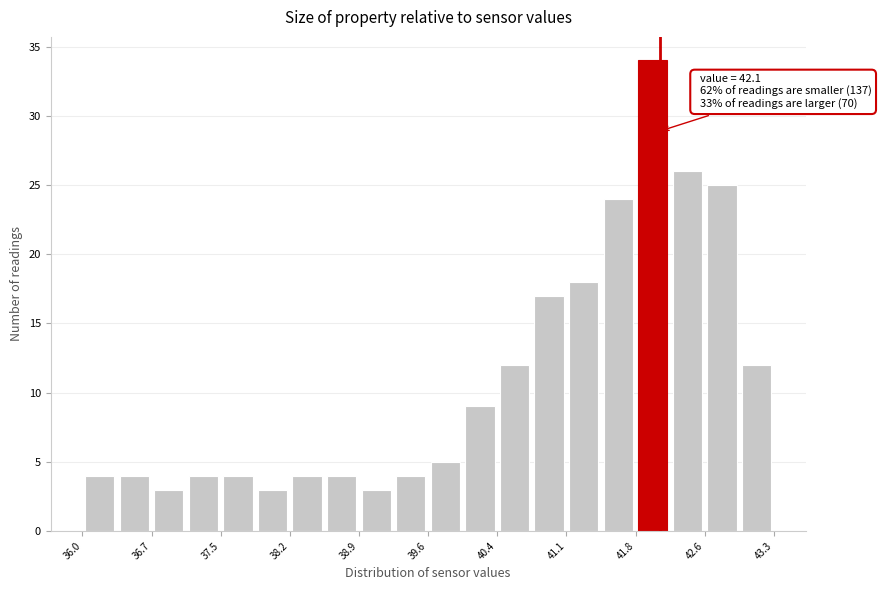

Around what value on the x-axis is the tallest bar? Give the approximate position of its centre, as read against the axis.

42.0